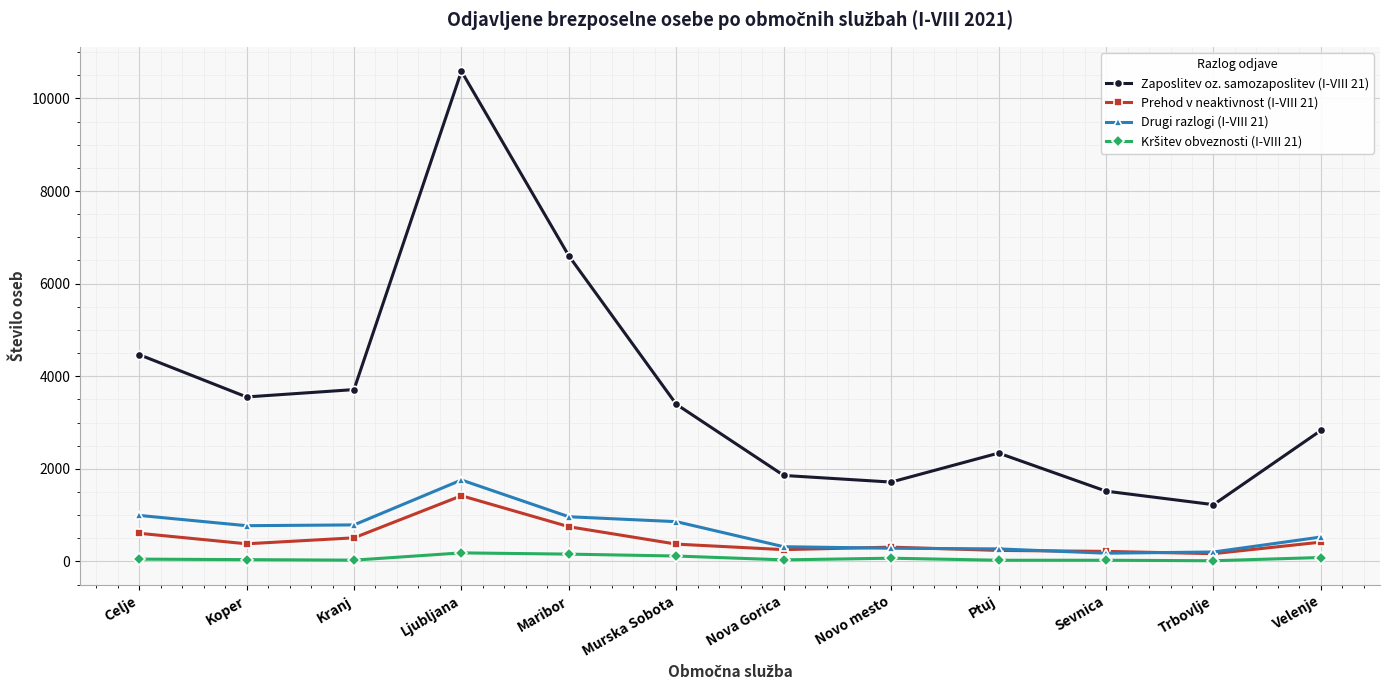

At how many categories does at least one series exceed 10510?

1